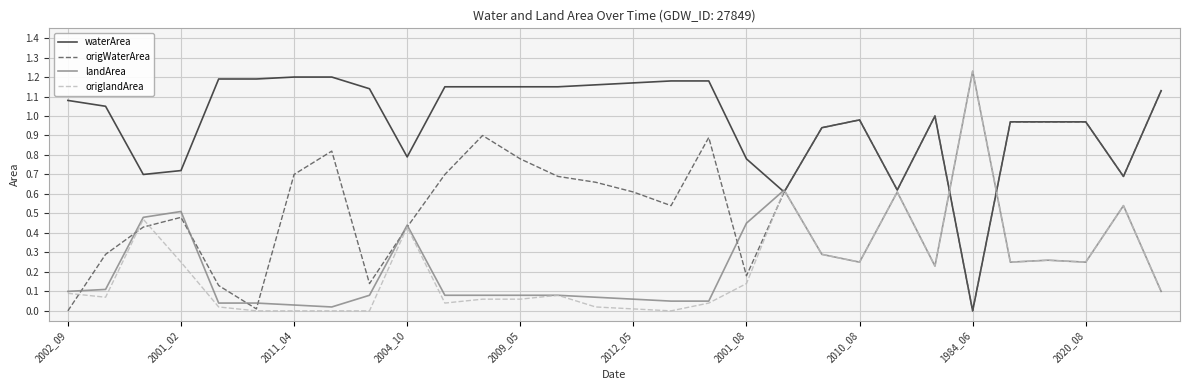

Which series has the largest total across all categories?

waterArea